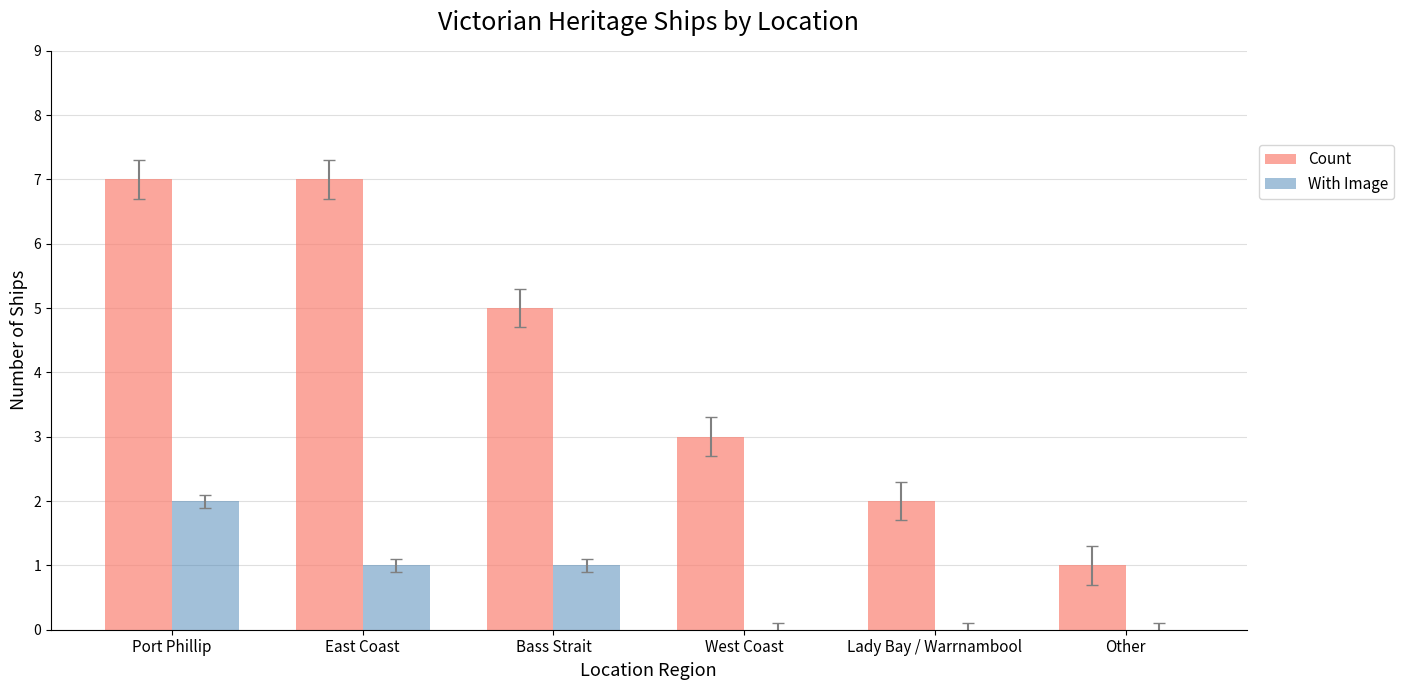

Which series has the largest total across all categories?

Count